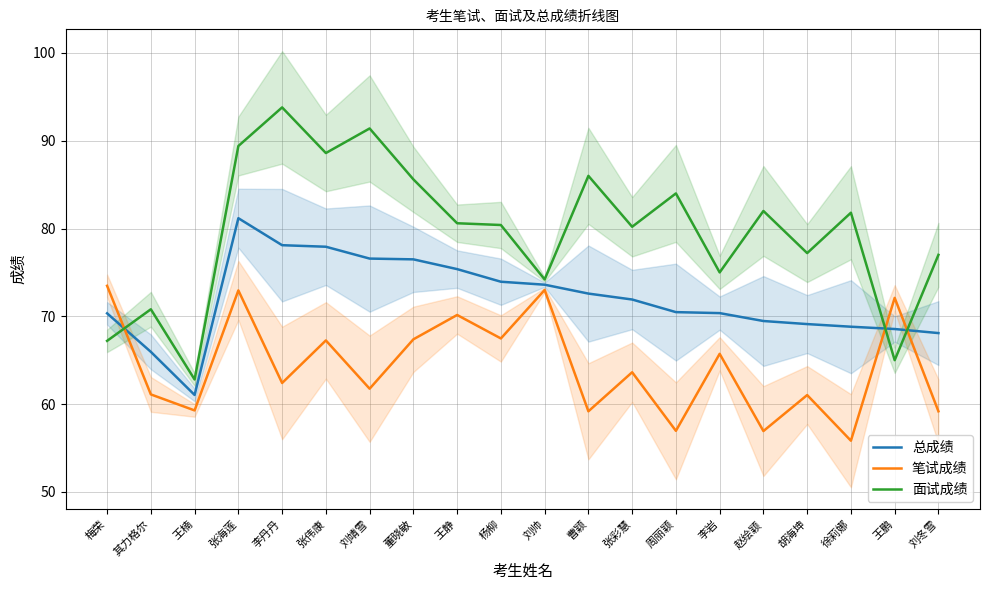

Which series ends up on top after the final intersection of 面试成绩 and 总成绩?

面试成绩